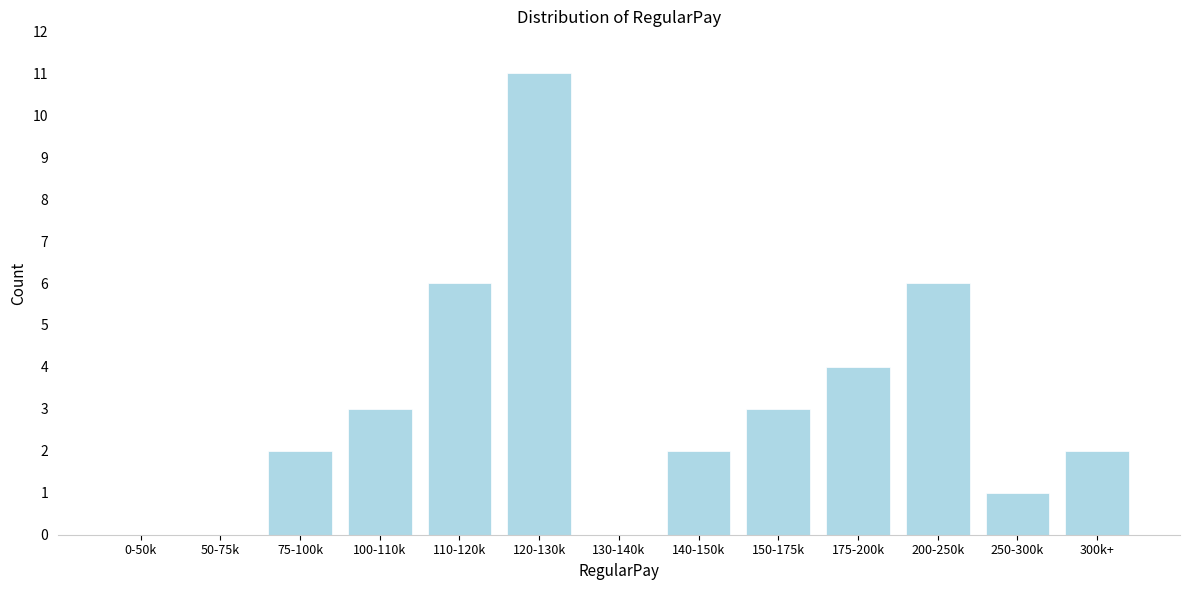

Reading right to left, extract all data points from this chart.

300k+=2	250-300k=1	200-250k=6	175-200k=4	150-175k=3	140-150k=2	130-140k=0	120-130k=11	110-120k=6	100-110k=3	75-100k=2	50-75k=0	0-50k=0